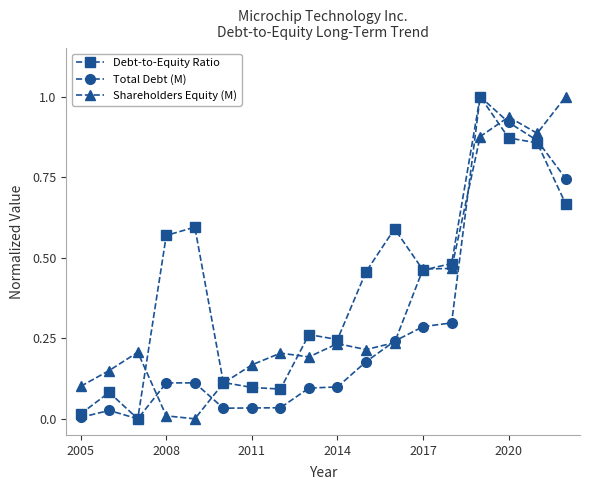

What is the maximum value shown in the chart?

1.0